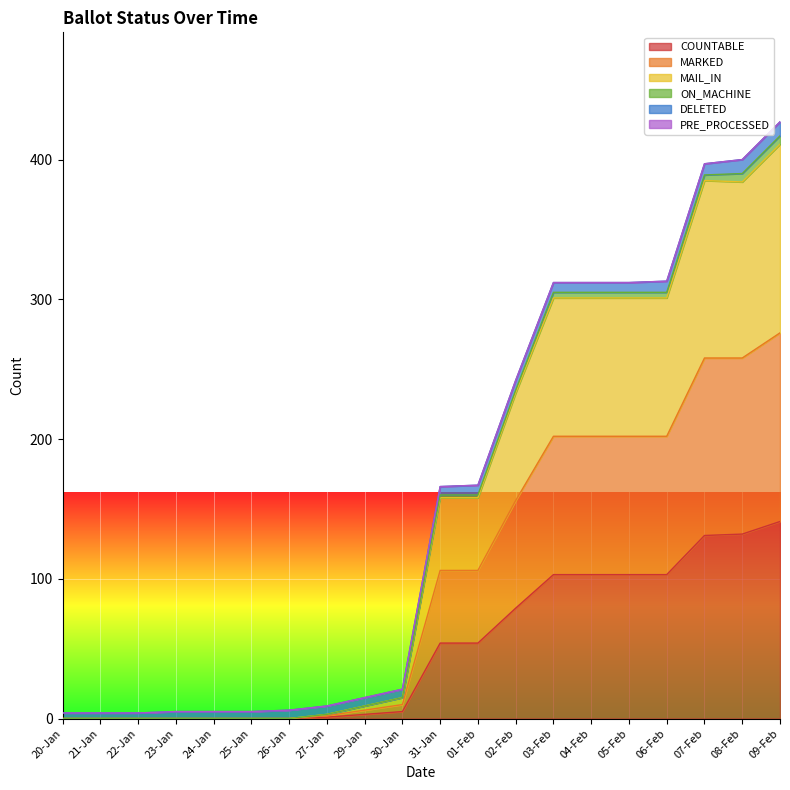

How many interior local peaks does the MARKED series have?

1